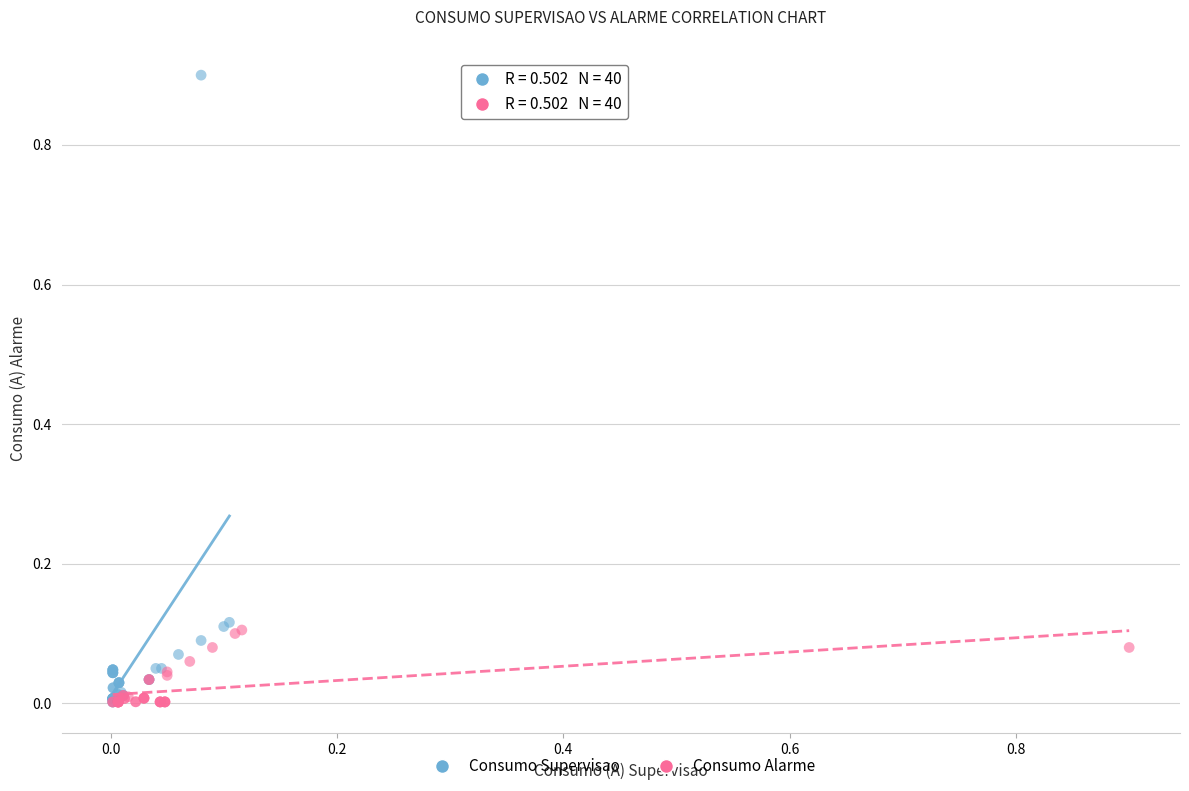

Which series contains the highest Y value?

Consumo Supervisao